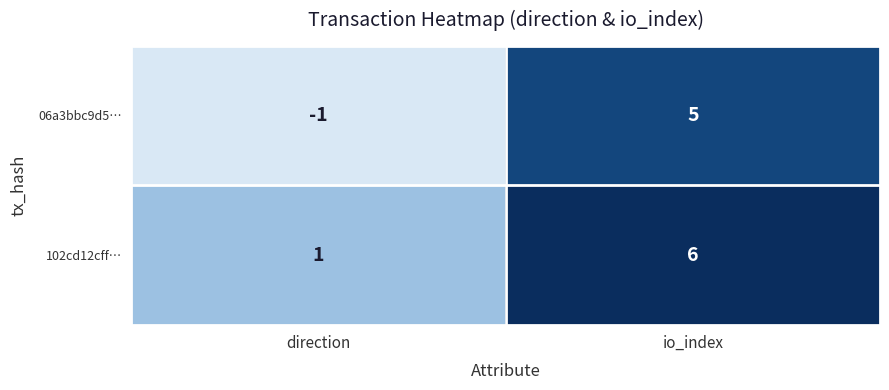

What is the sum of all 06a3bbc9d5… values?

4